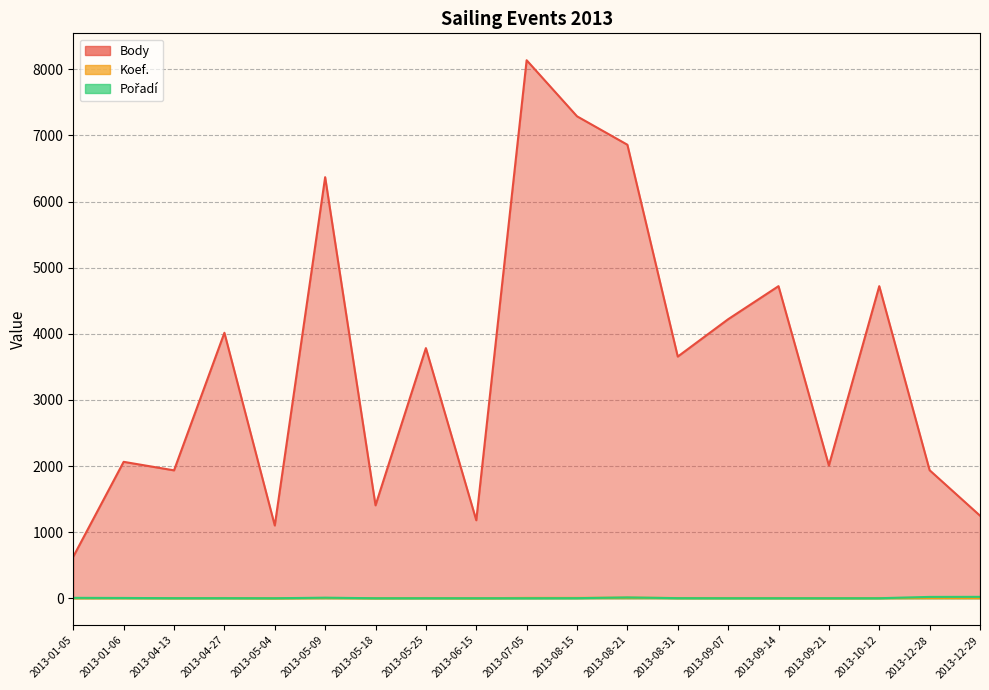

The Koef. series shows 3 at 2013-05-09. True or false?

False